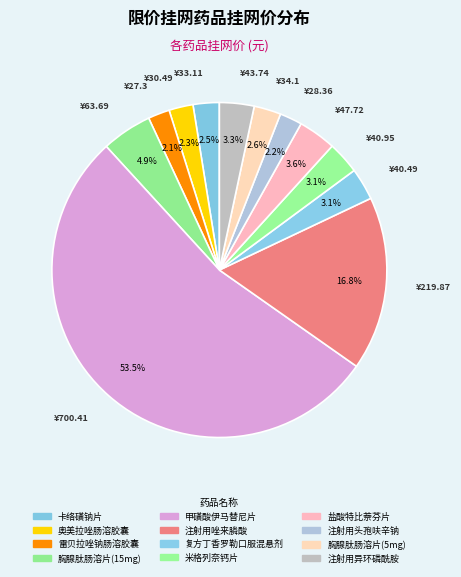

Which category has the biggest portion of the pie?

甲磺酸伊马替尼片